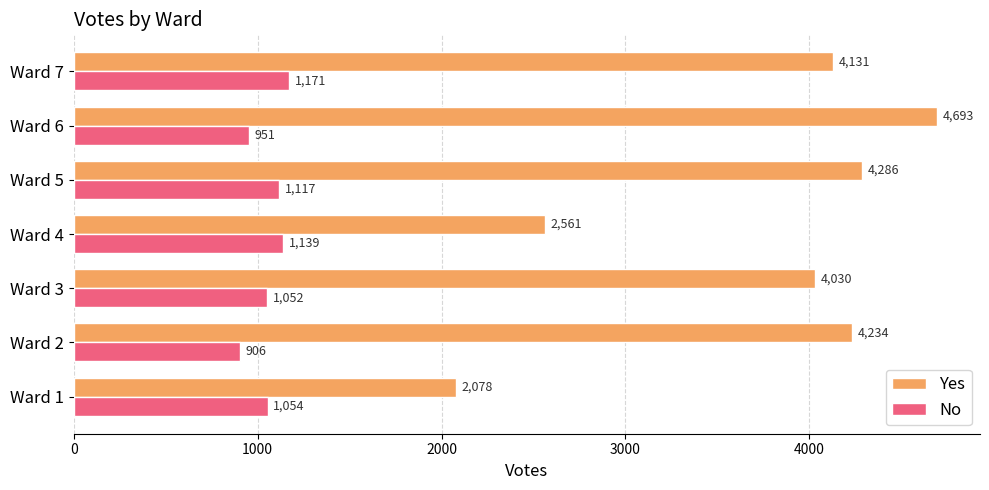

What is the difference between the maximum and second lowest values in the Yes series?

2132